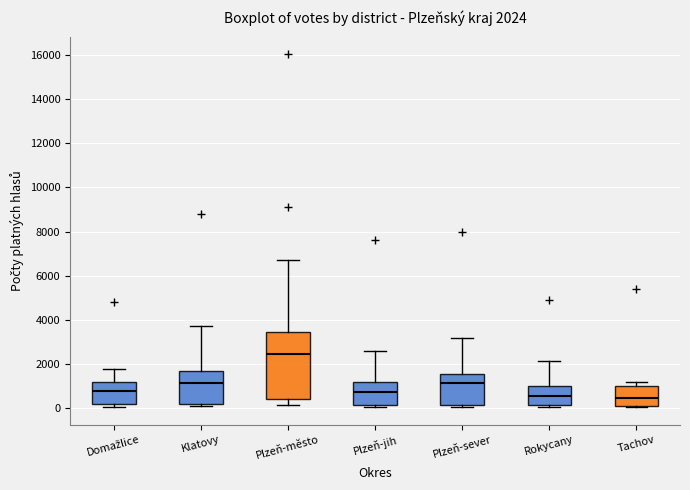

Which box's median line is the highest?

Plzeň-město